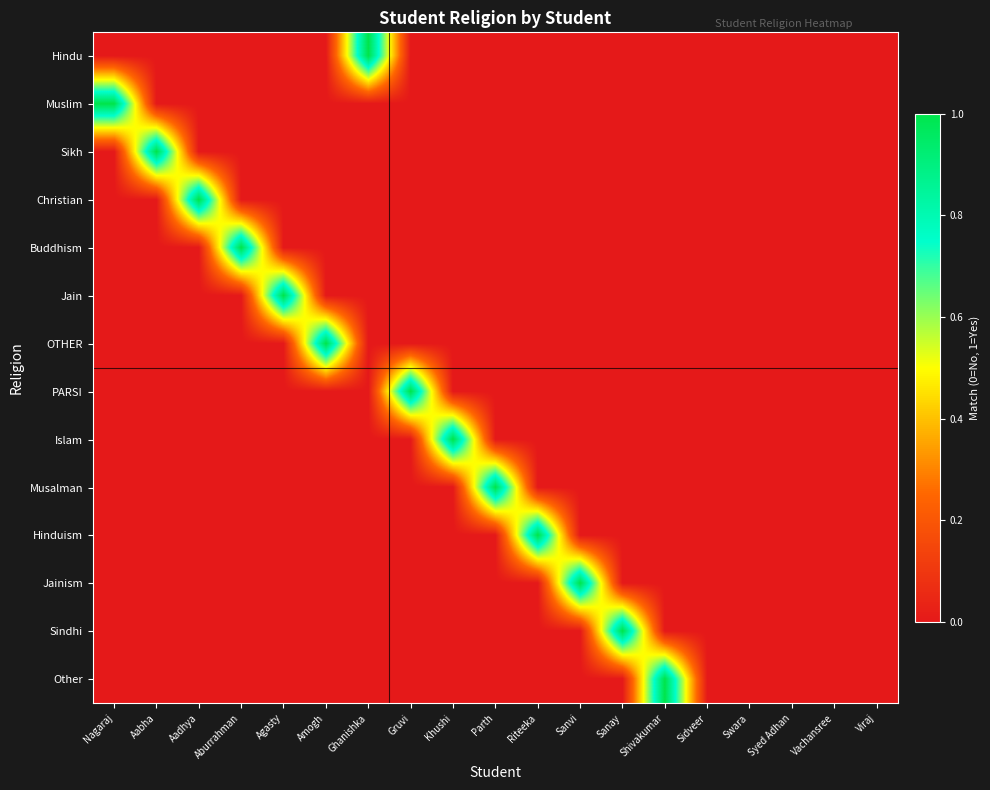

Count the number of categories in the chart.

19